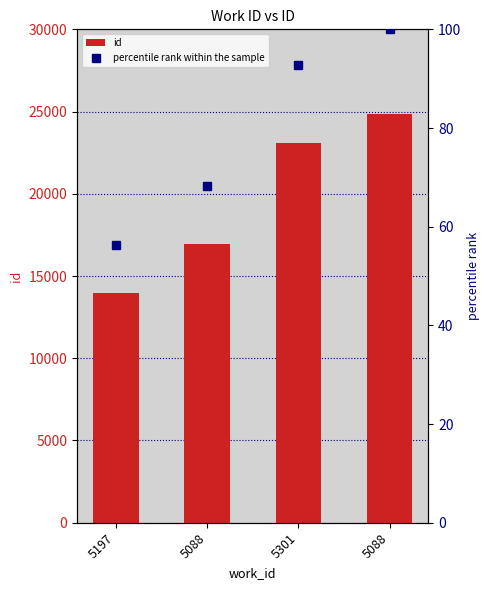

Are the bars grouped side by side (vs. stacked)?

Yes